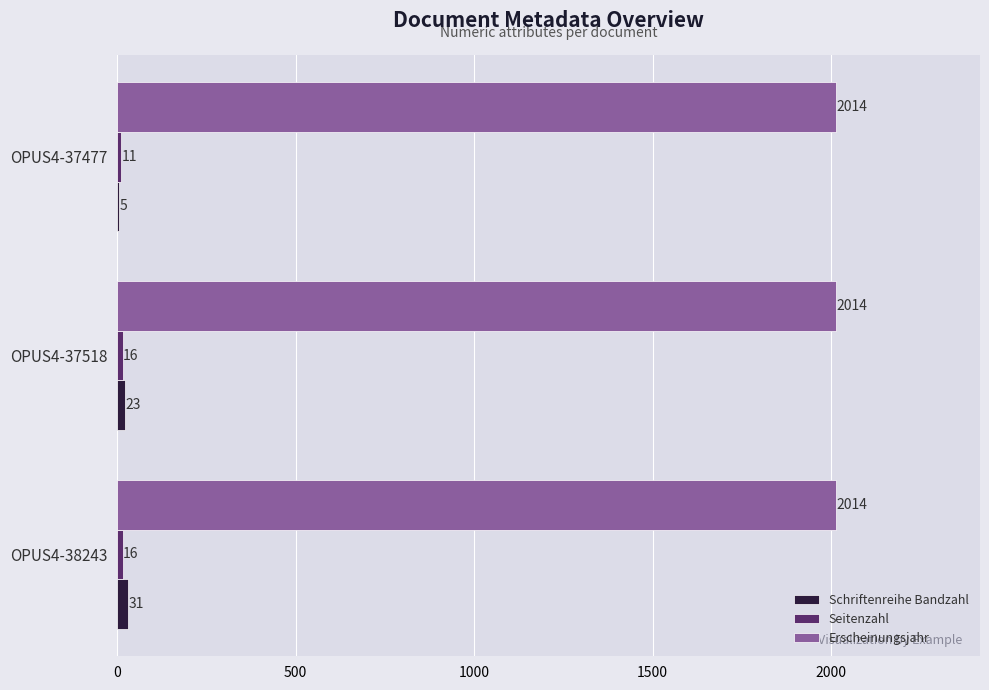

What is the highest value of the Erscheinungsjahr series?

2014